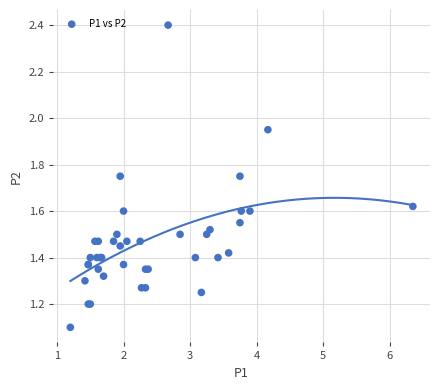

What Y value in the scatter plot is closest to 1?

1.1